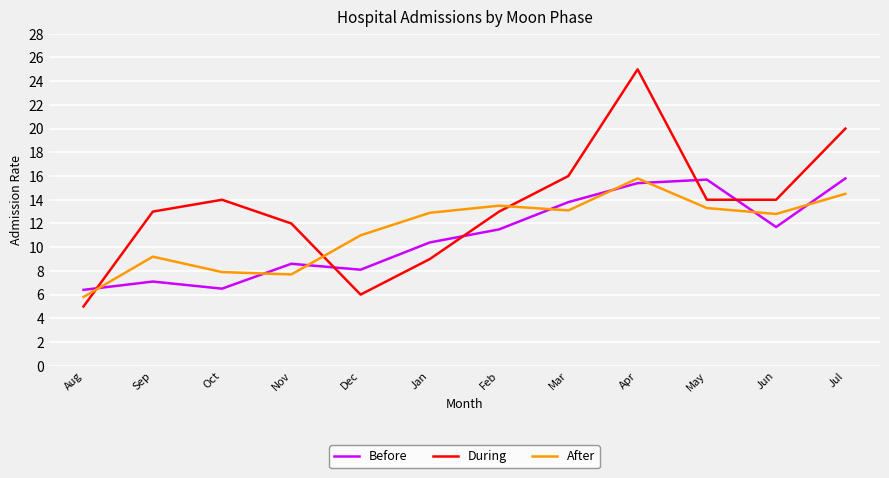

At which label does After reach its peak?

Apr